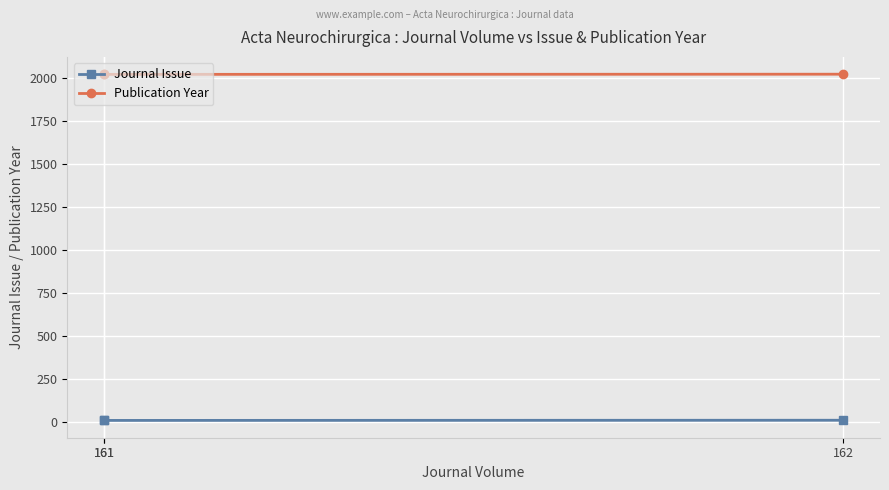

What is the difference between the highest and lowest values at 161?

2007